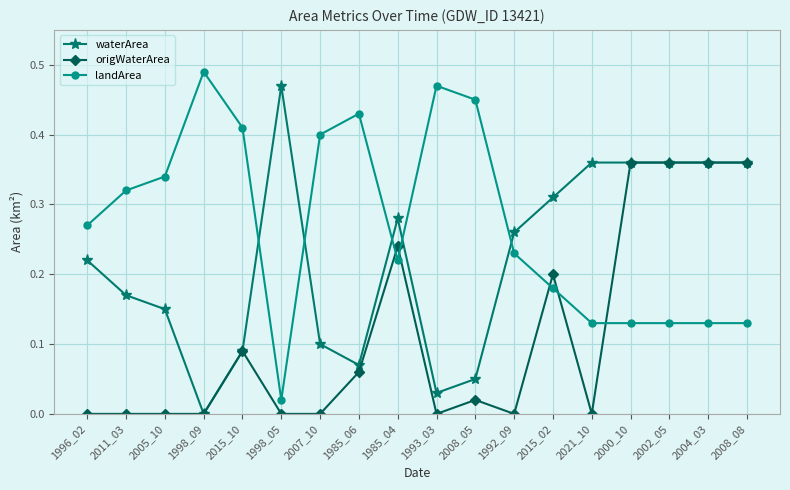

How many lines are shown in the chart?

3